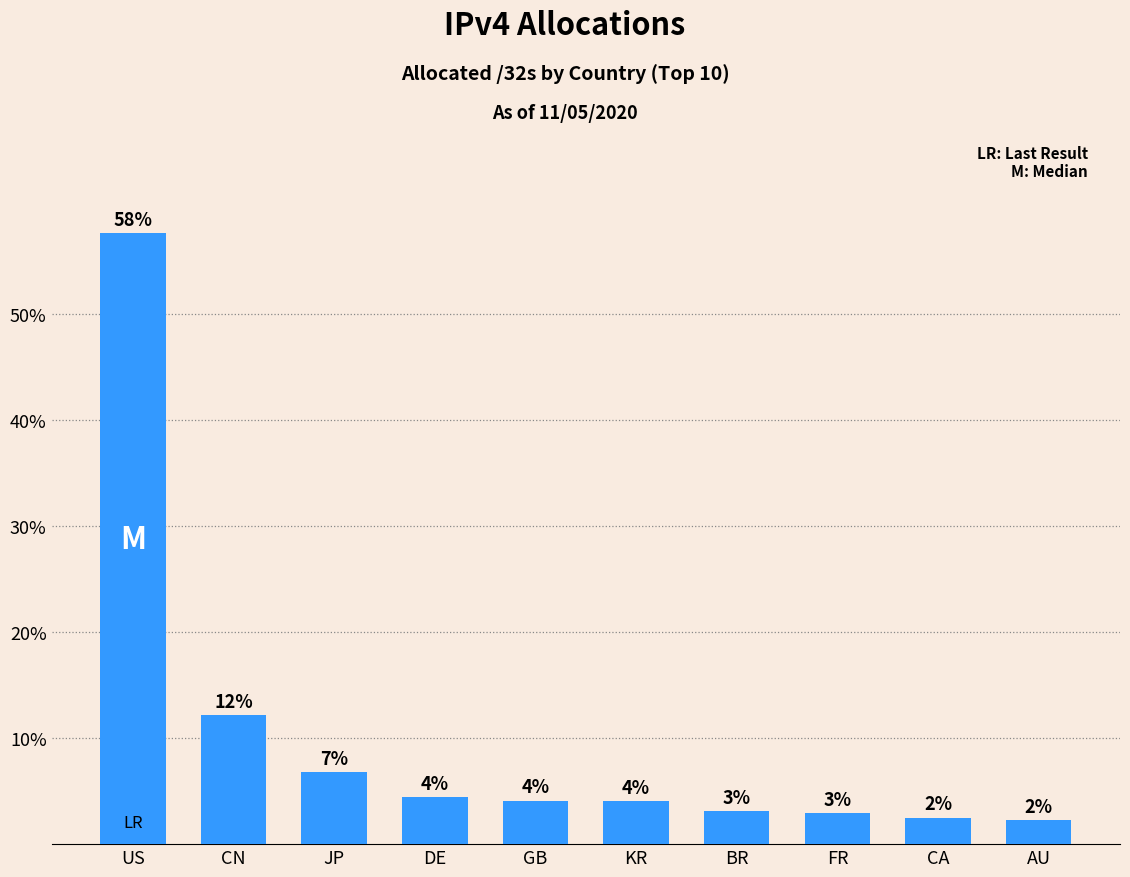

Count the number of categories in the chart.

10